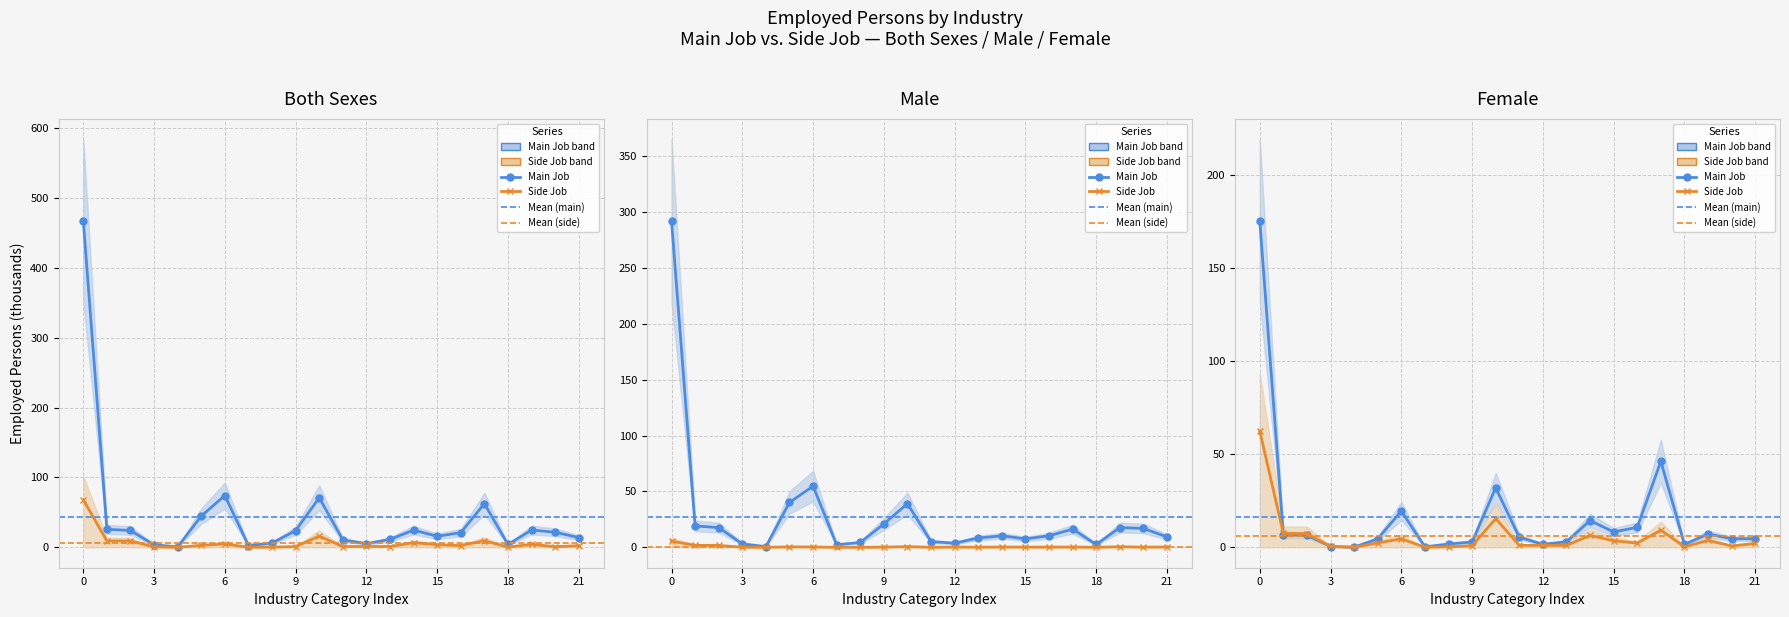

Which series changed the most between 8 and 21?

col_9